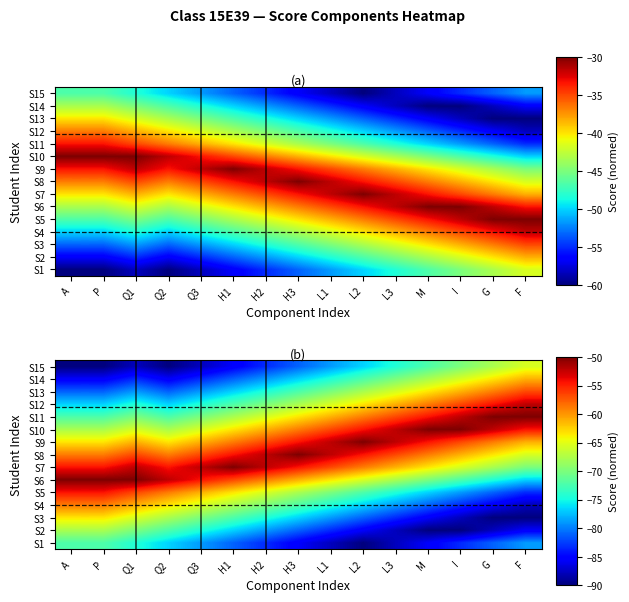

At F, list the series in order from smallest to largest.

S3, S4, S2, S5, S1, S6, S7, S8, S15, S9, S14, S13, S10, S12, S11